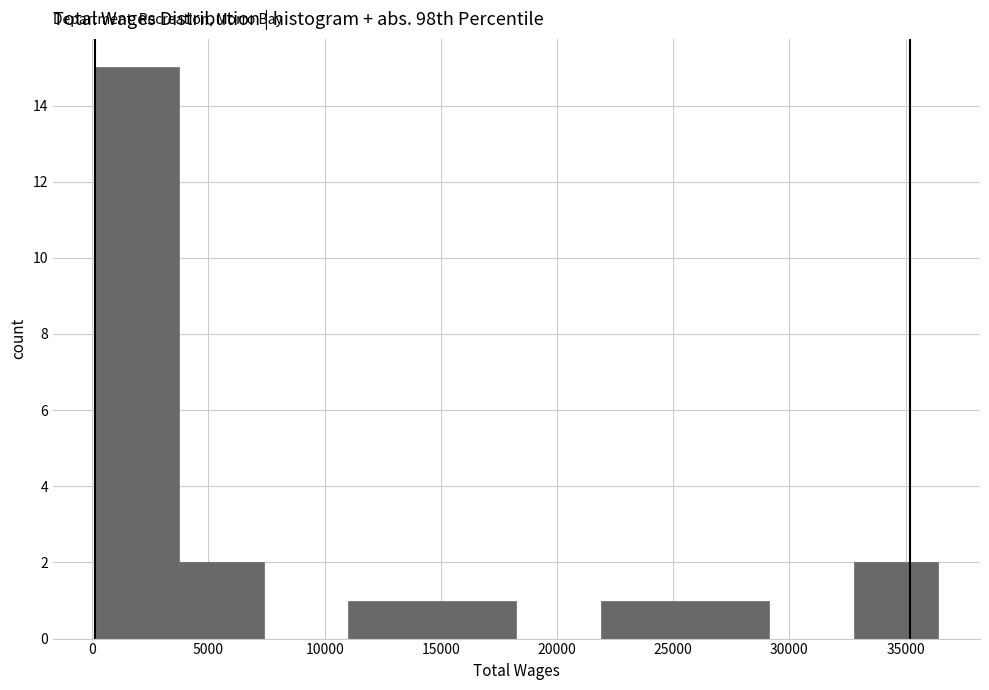

How tall is the bar that spans 11000 to 14500 on the x-axis? Neither the bar edges nor the heights are printed on the chart, so give them approximately, as read against the axes.

1